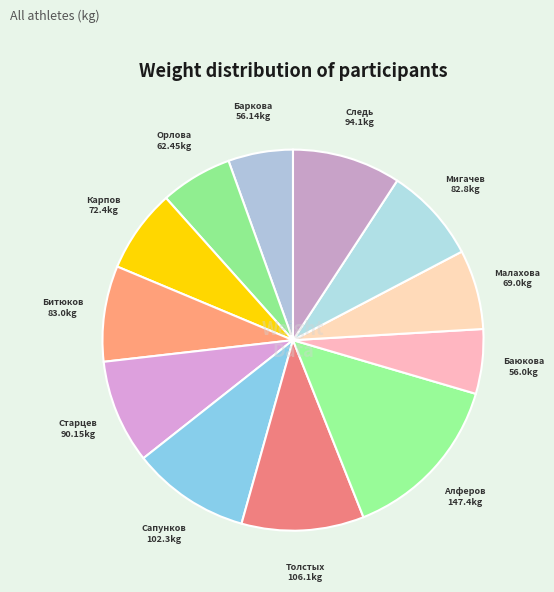

Count the number of slices in the pie.

12